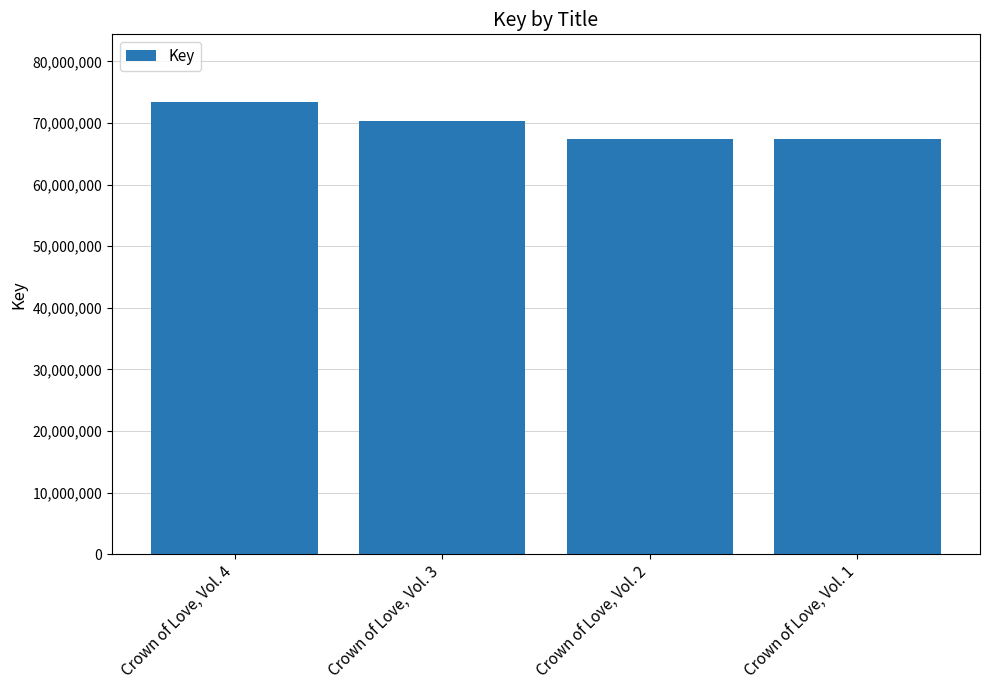

Is it true that the value at Crown of Love, Vol. 2 is 67365507?

True